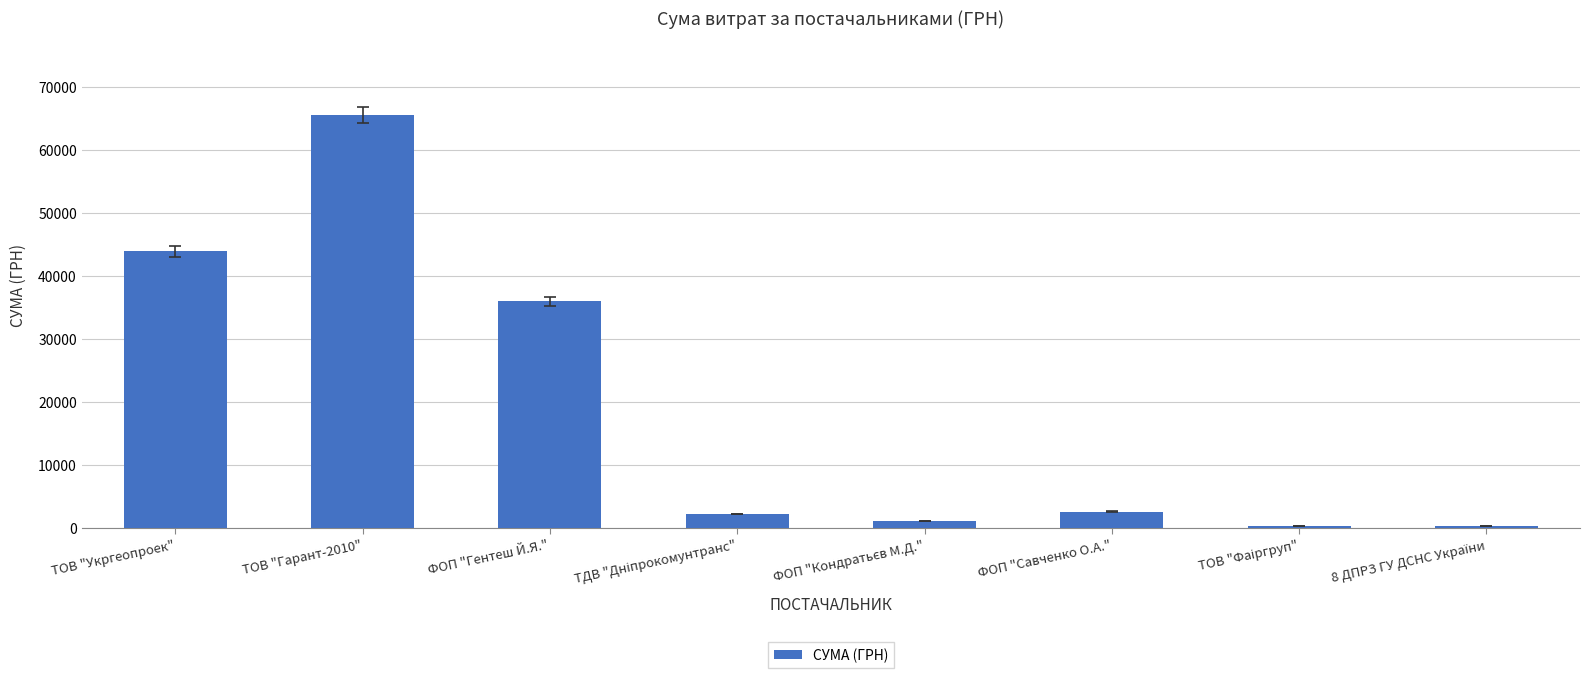

How many bars are there in total?

8